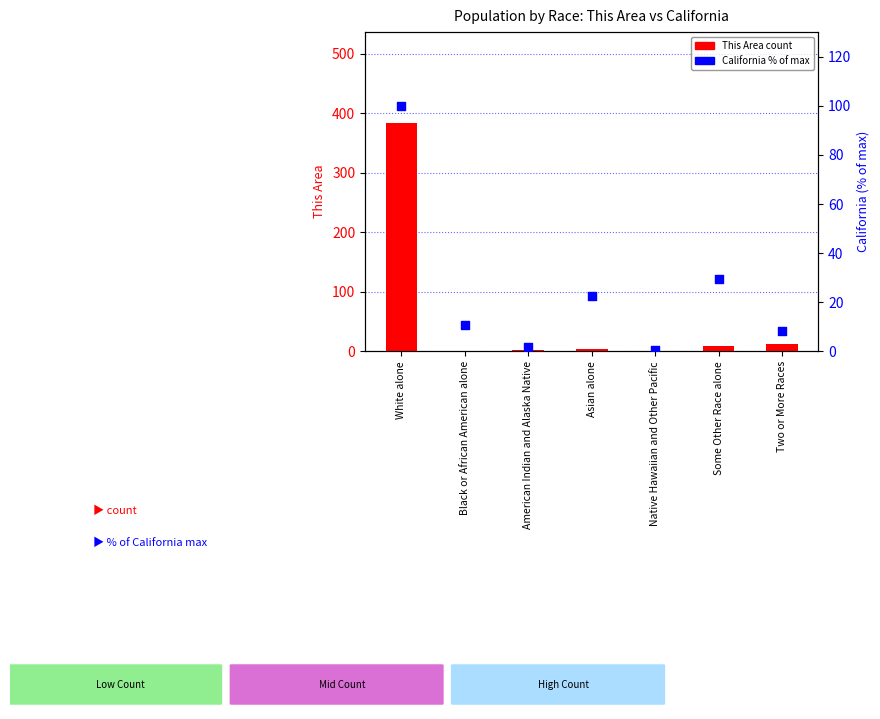

Which series has the largest total across all categories?

This Area (count)